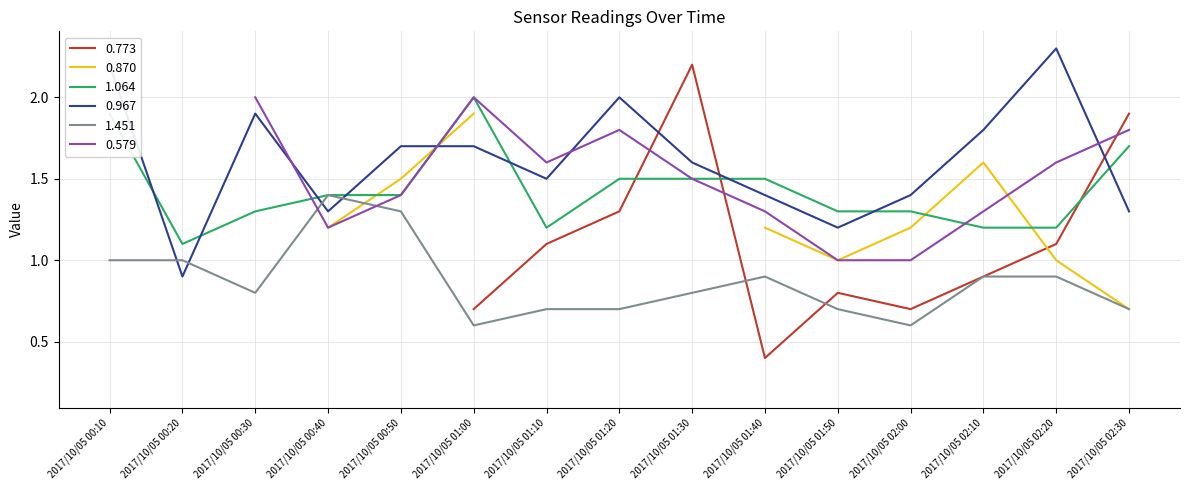

The value of 1.064 at 2017/10/05 00:40 is 0.9. True or false?

False